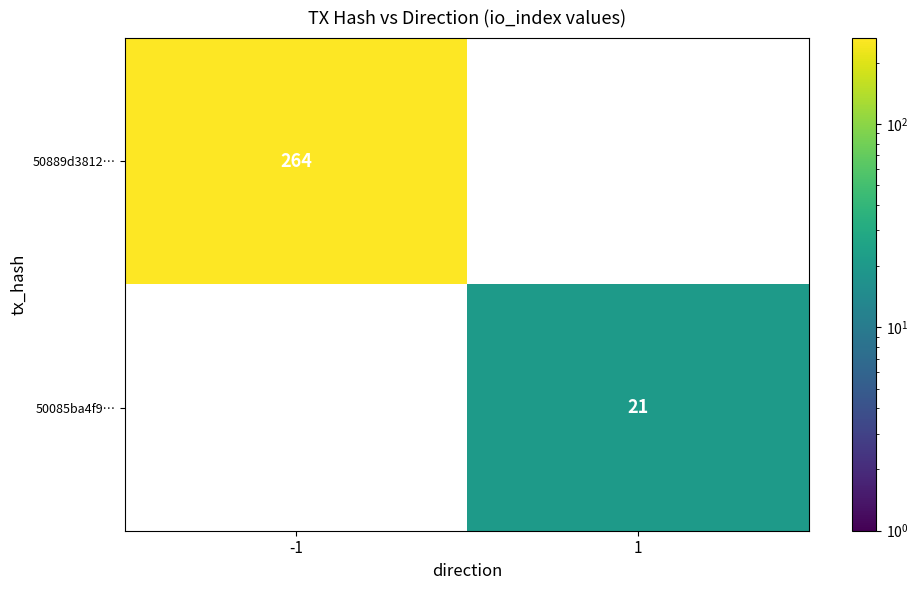

The 50085ba4f9… series shows 34 at 1. True or false?

False